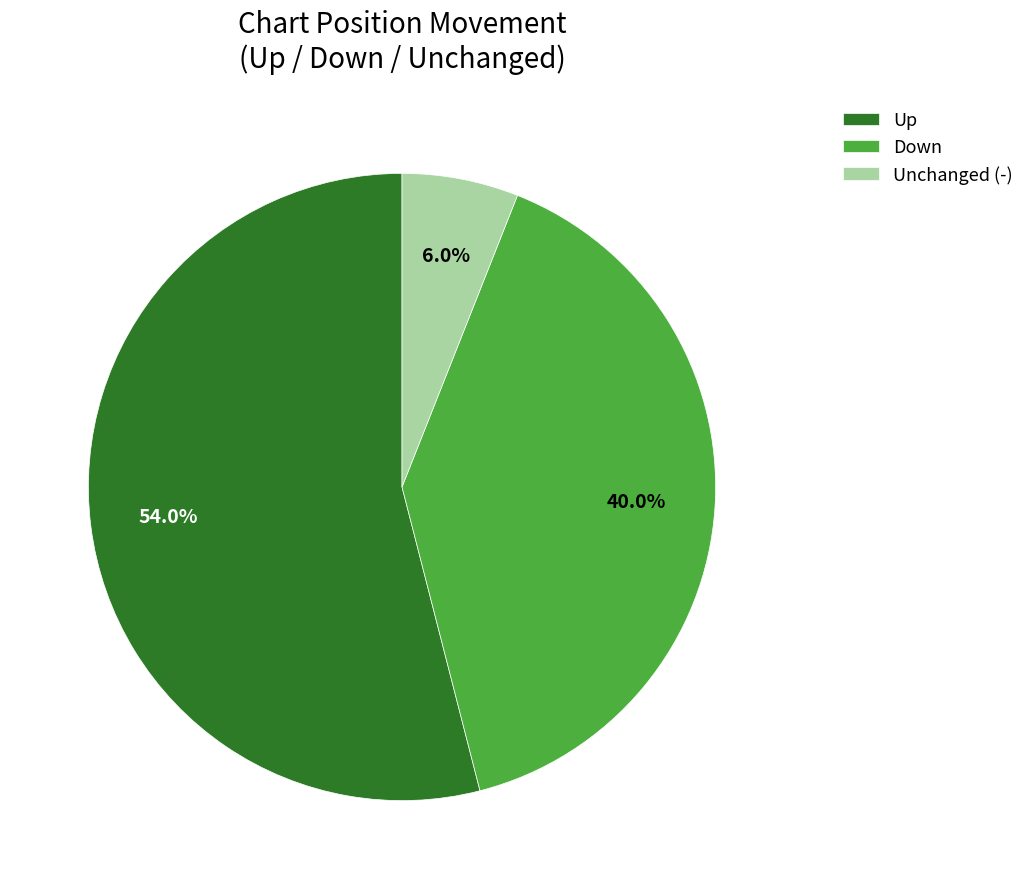

What percentage do Down and Unchanged (-) together represent?

46.0%